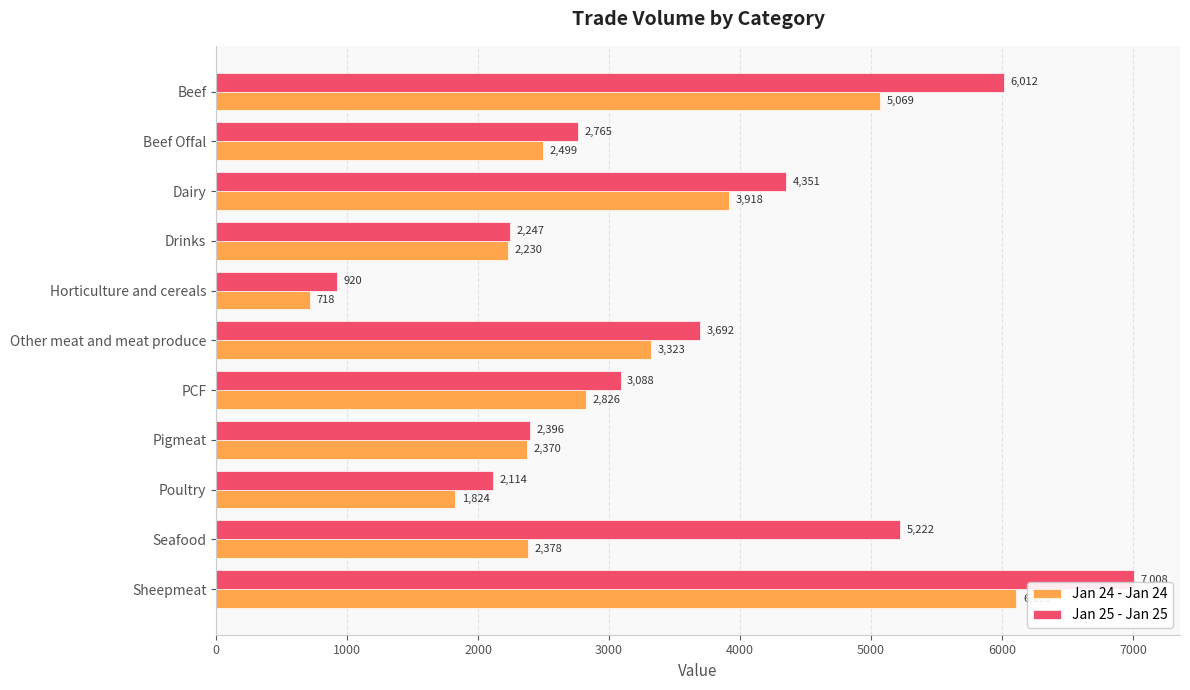

At which label does Jan 25 - Jan 25 reach its minimum?

Horticulture and cereals